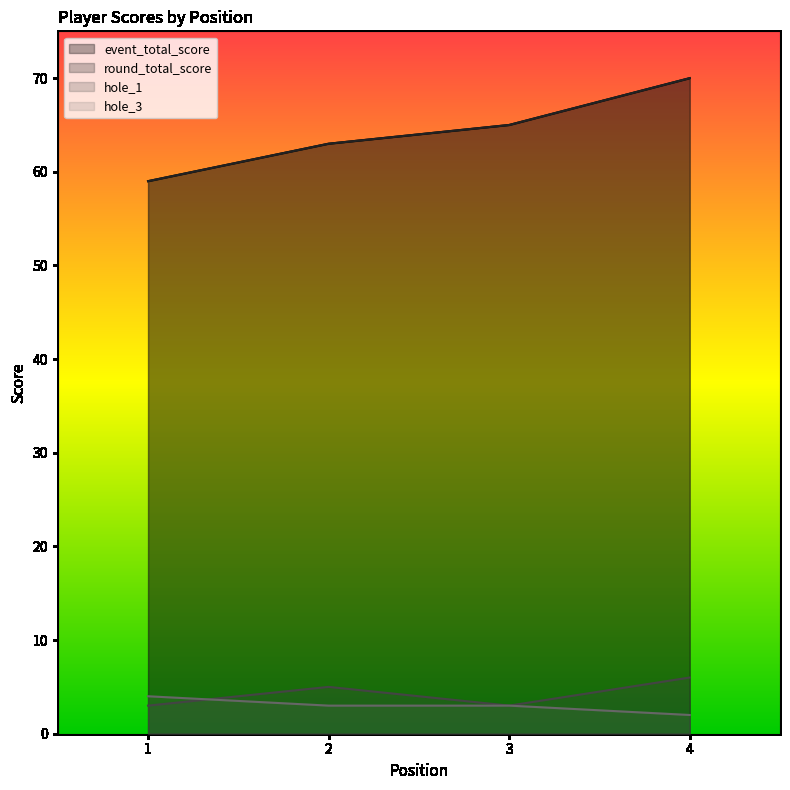

True or false: round_total_score and hole_3 intersect in this chart.

False